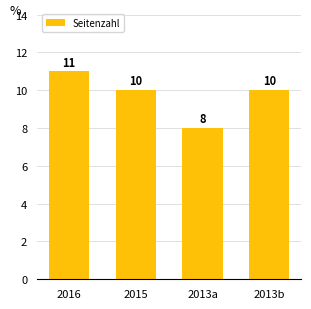

Which label corresponds to the largest value in the chart?

2016